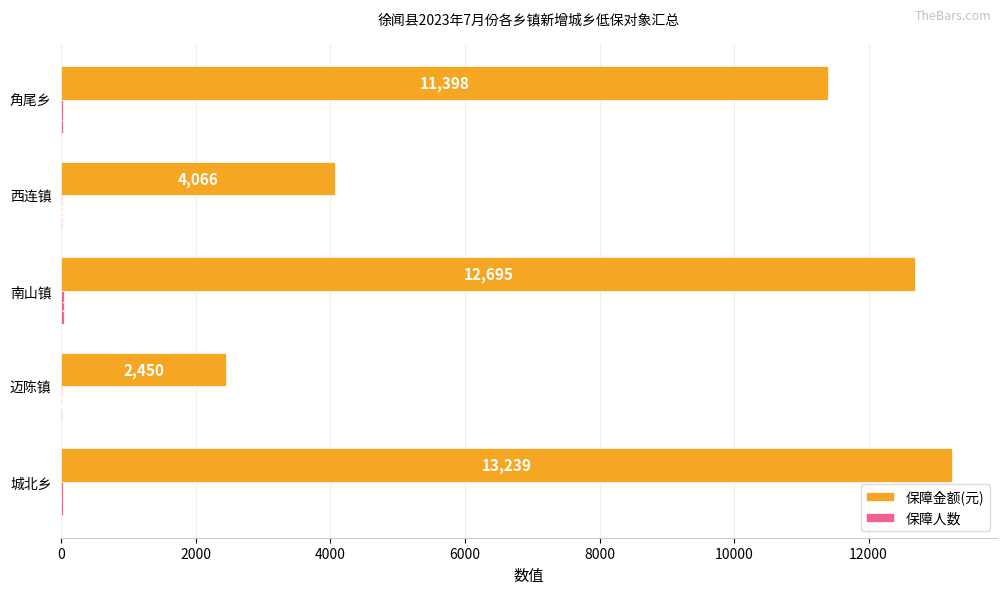

How many categories are shown in the chart?

5